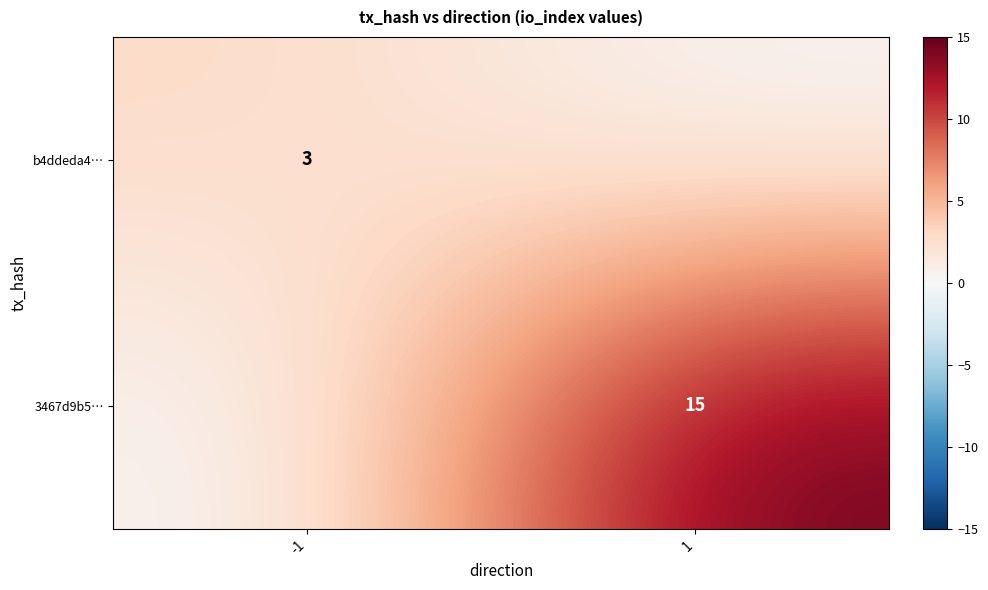

At which category is the sum across all series the highest?

1